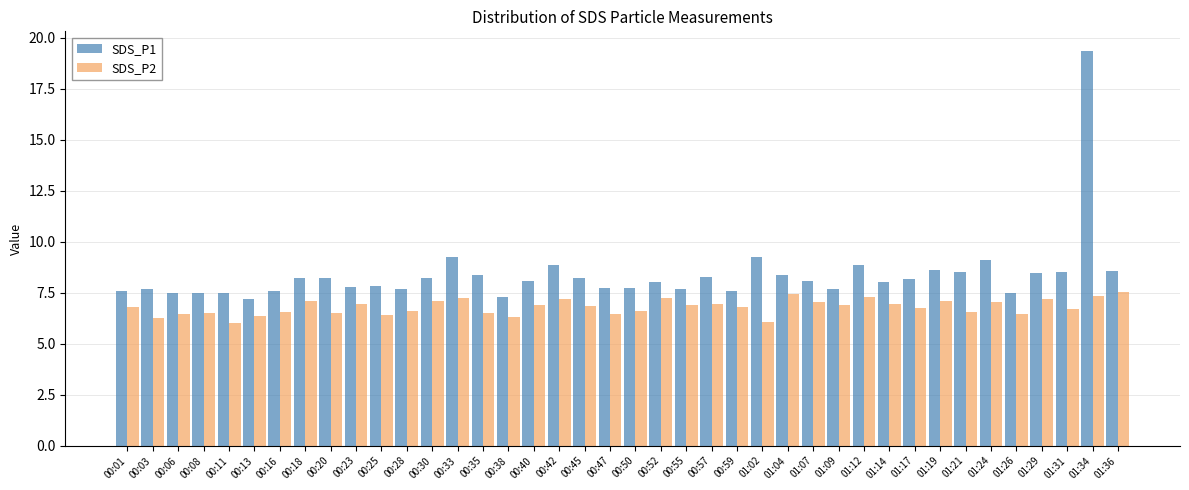

List the series in order of their peak value, lowest first.

SDS_P2, SDS_P1